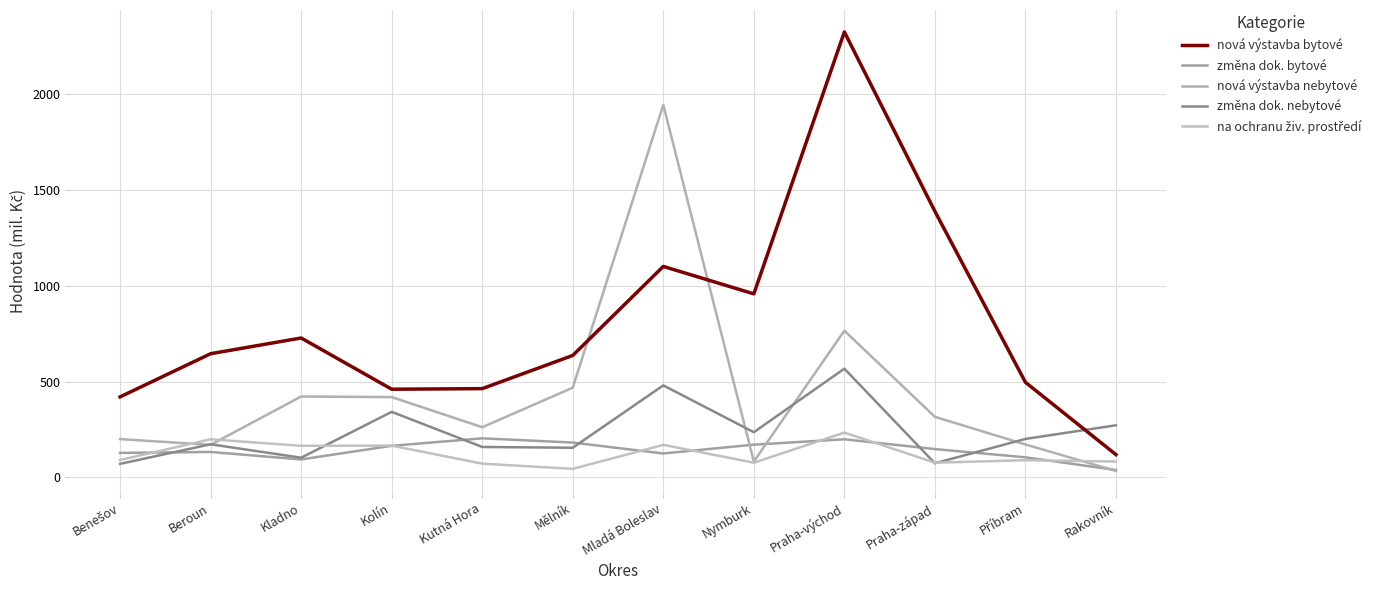

What is the difference between the nová výstavba nebytové values at Kladno and Beroun?

252